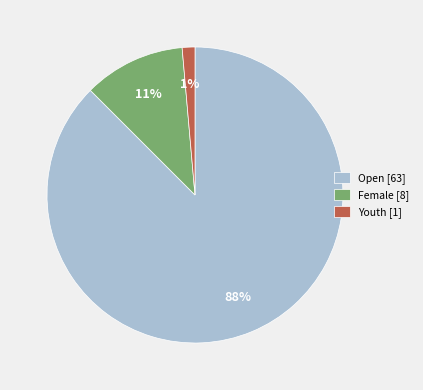

How many slices are in this pie chart?

3